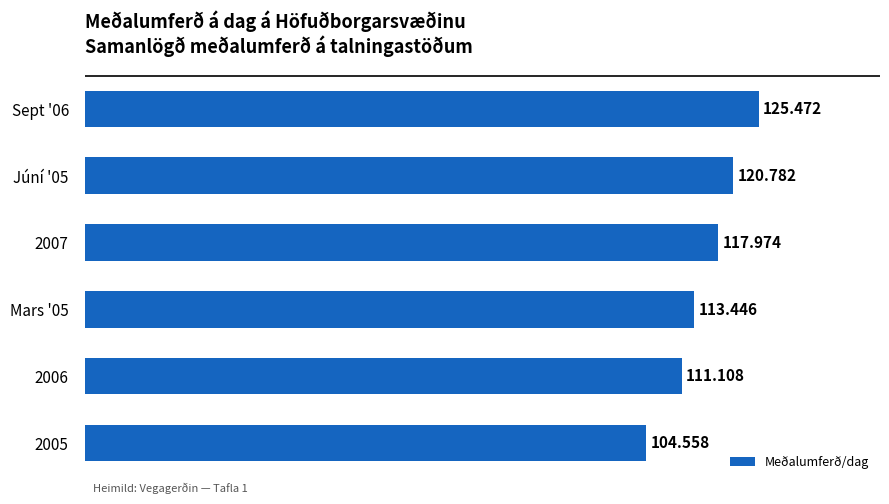

How many bars are there in total?

6